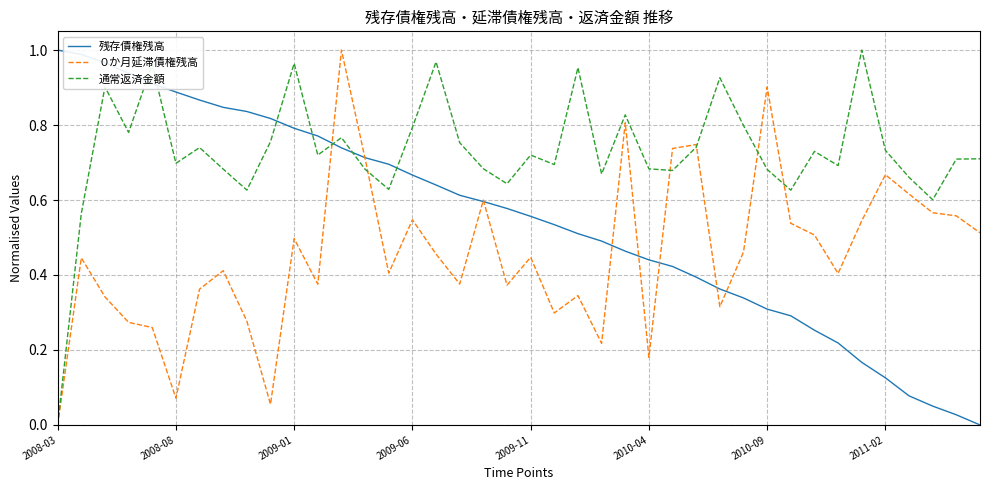

How many lines are shown in the chart?

3